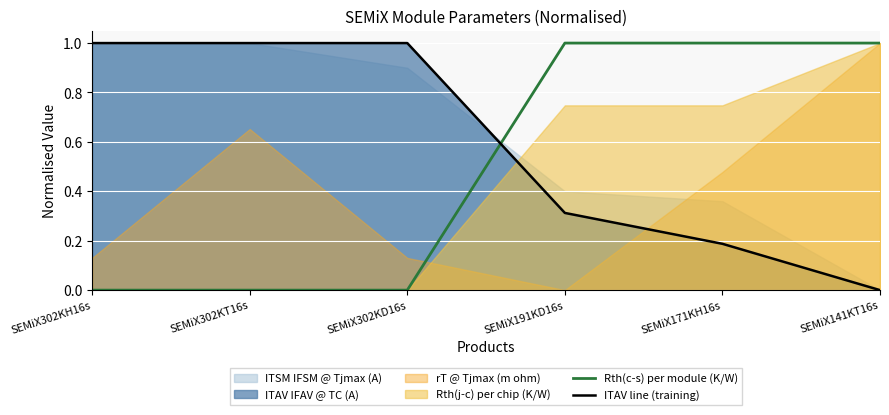

How many lines are shown in the chart?

2